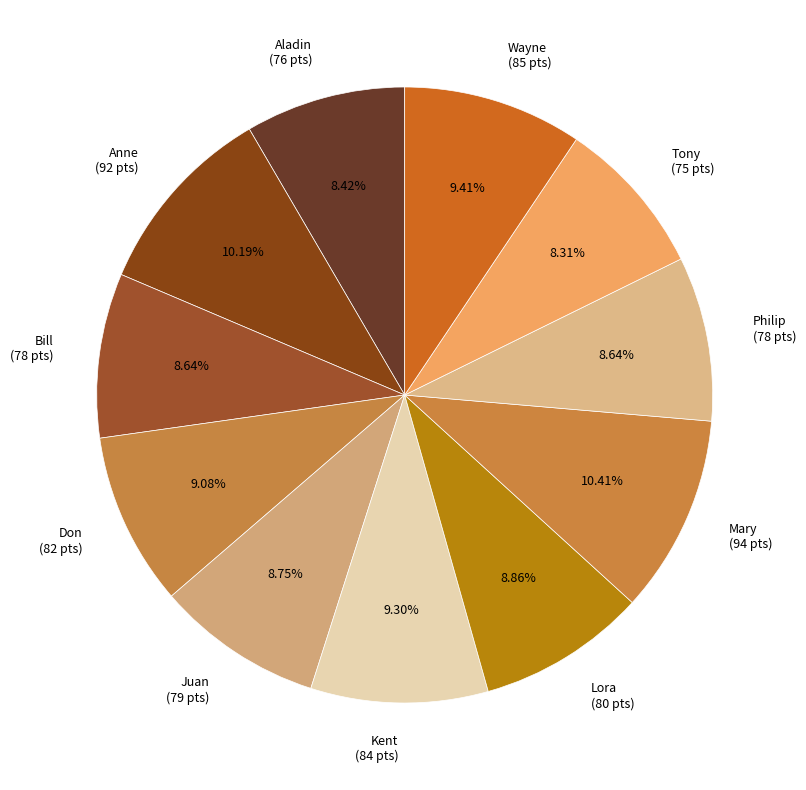

Does Lora account for over 50% of the chart?

No